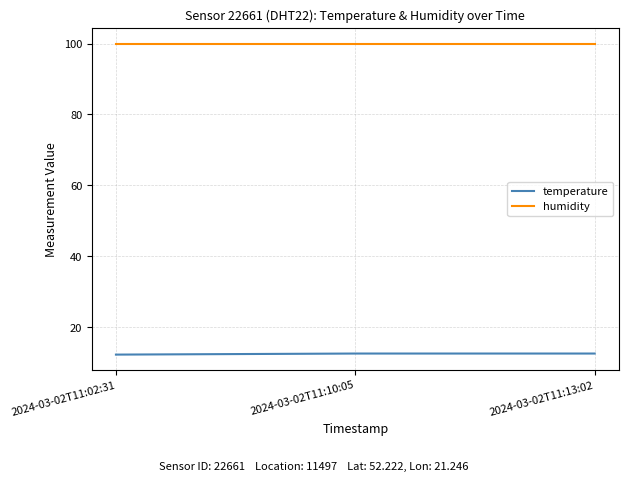

What position from the right is 2024-03-02T11:02:31?

3